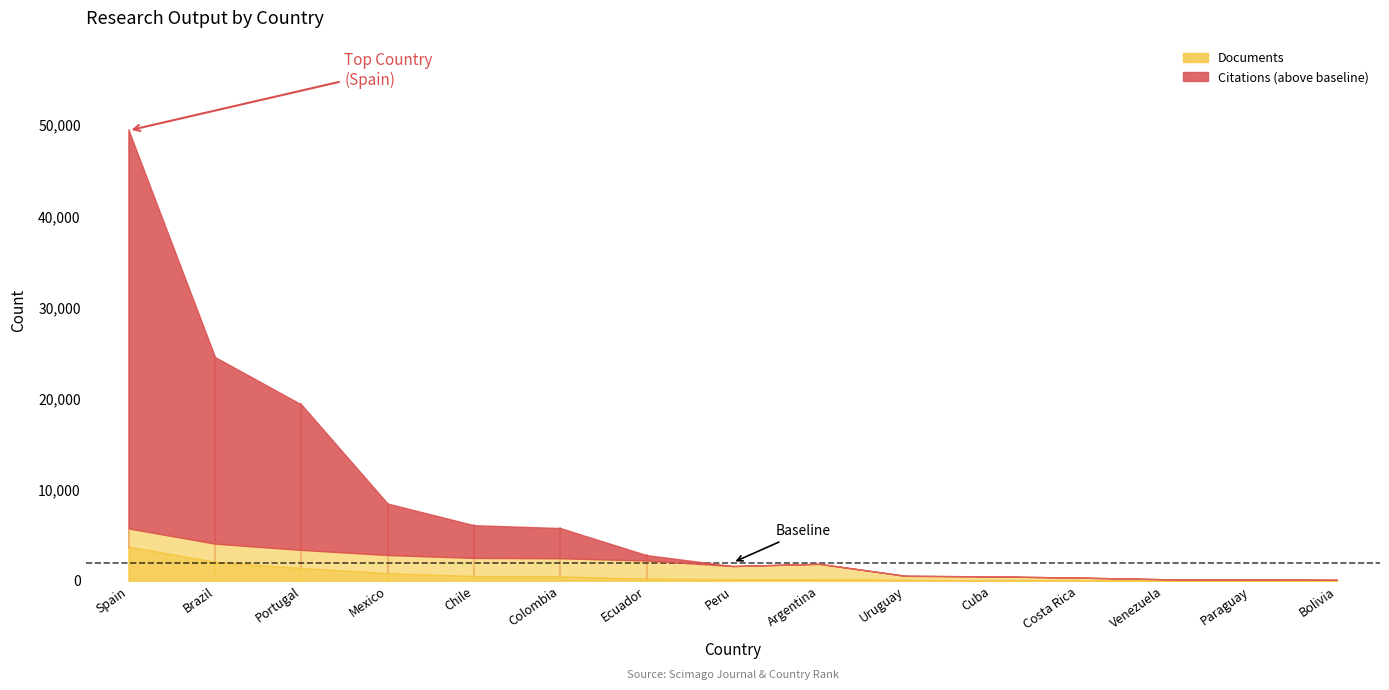

The Documents series shows 312 at Ecuador. True or false?

False